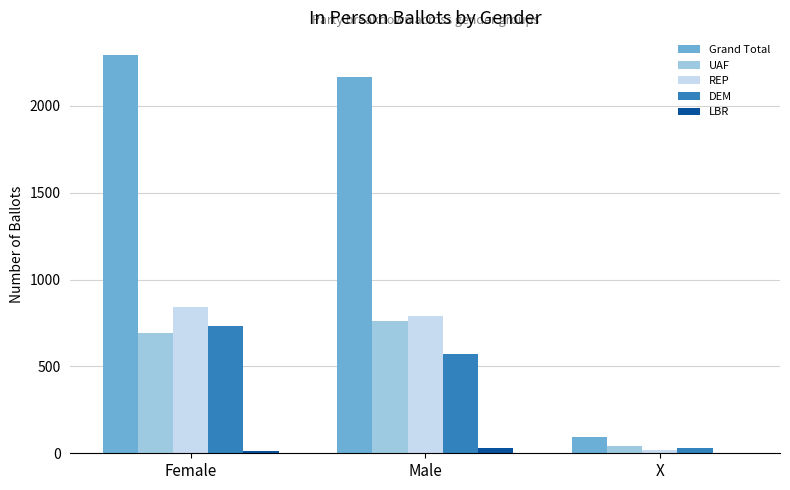

True or false: REP has a value of 1101 at Male.

False